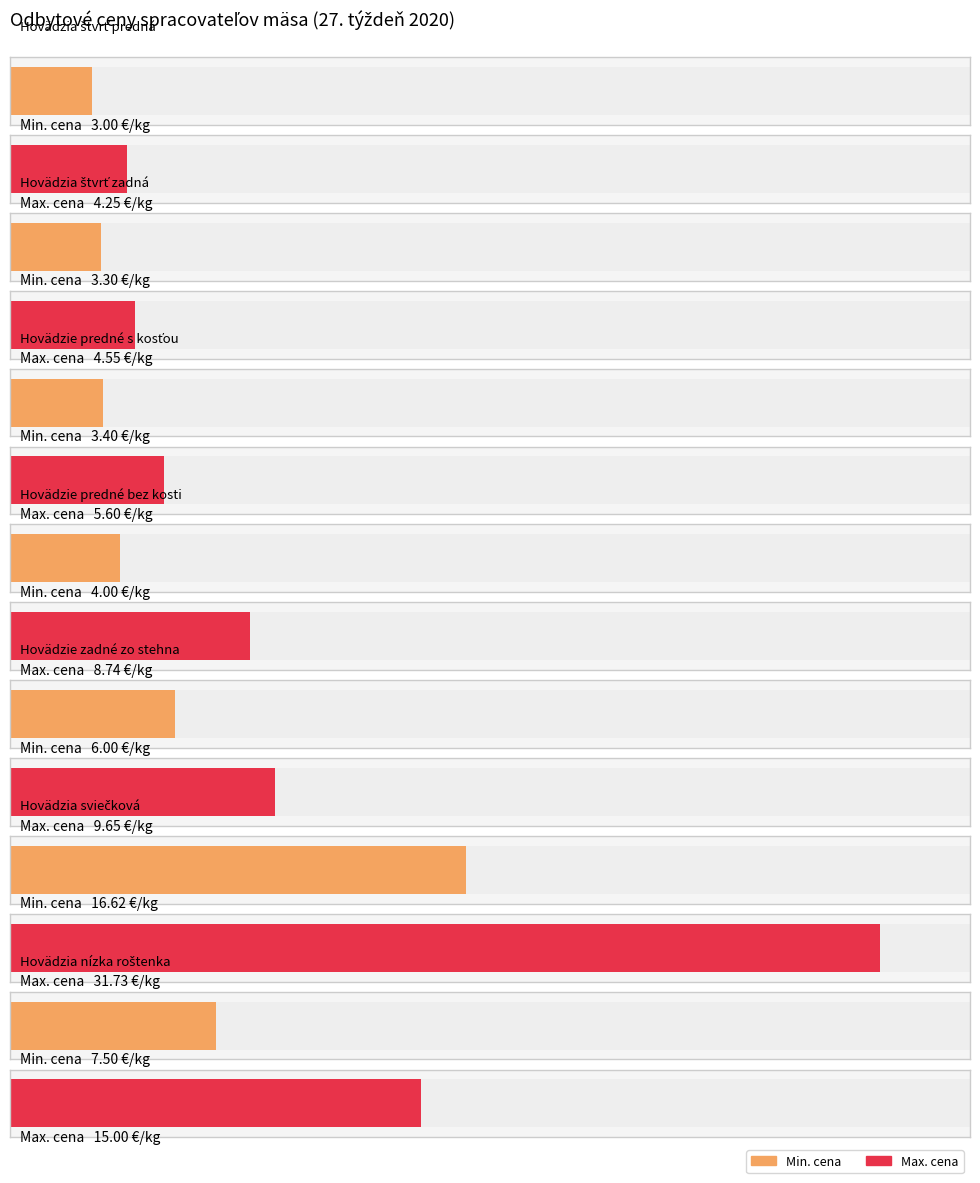

What is the minimum value for Max. cena?

4.2